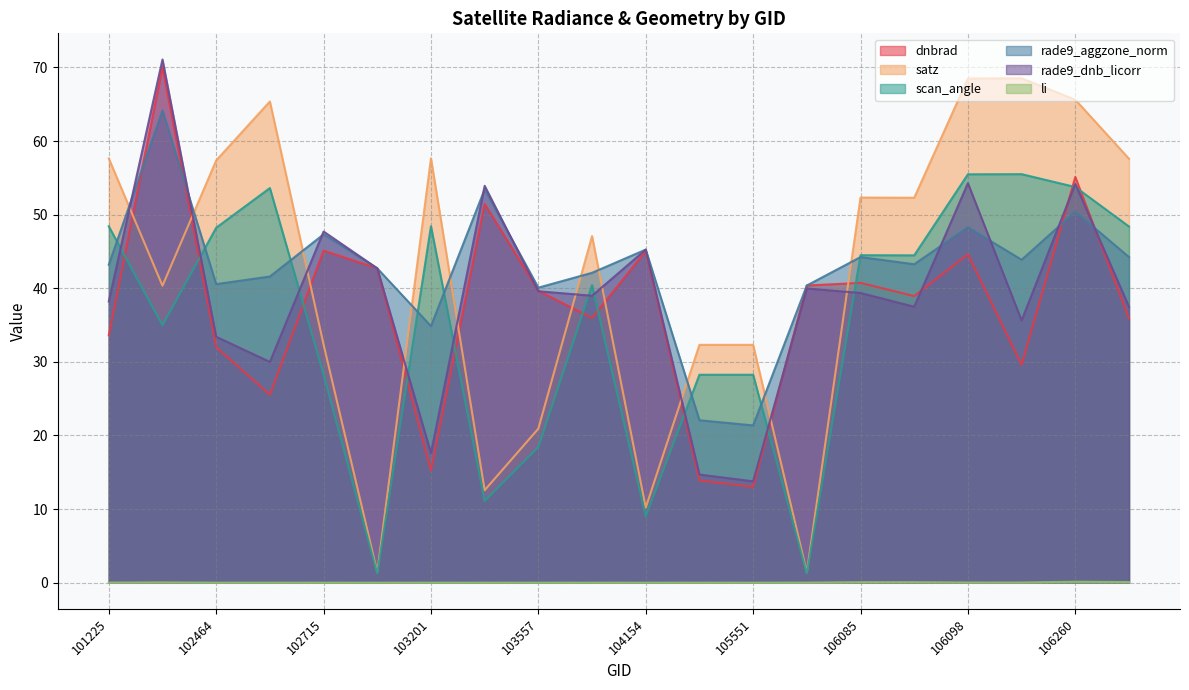

Which series ends up on top after the final intersection of satz and dnbrad?

satz